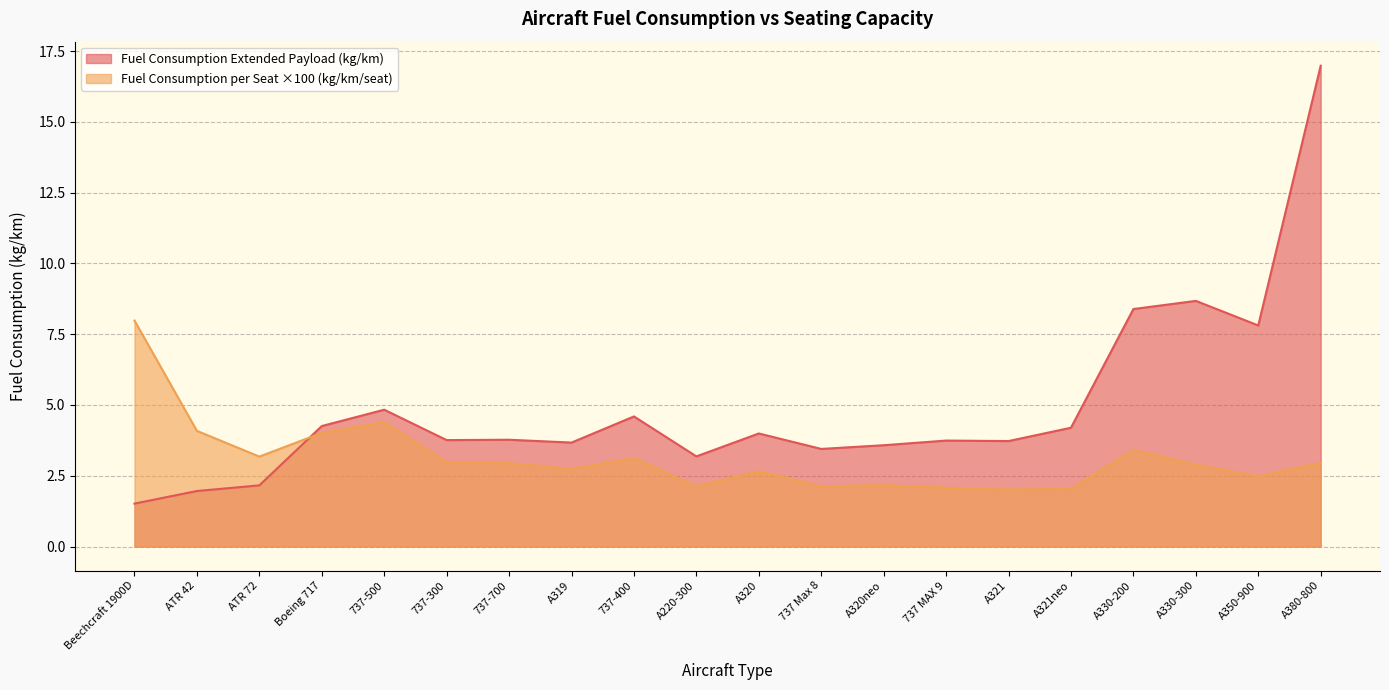

Which series has the largest total across all categories?

Fuel Consumption Extended Payload (kg/km)